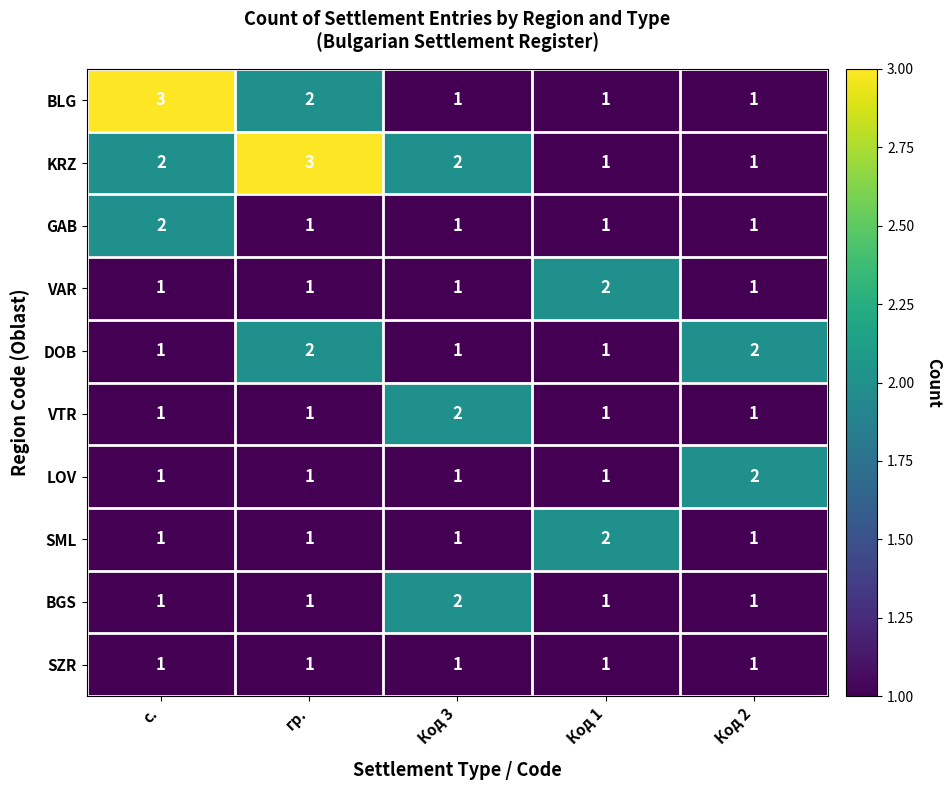

The LOV series shows 3 at Код 2. True or false?

False